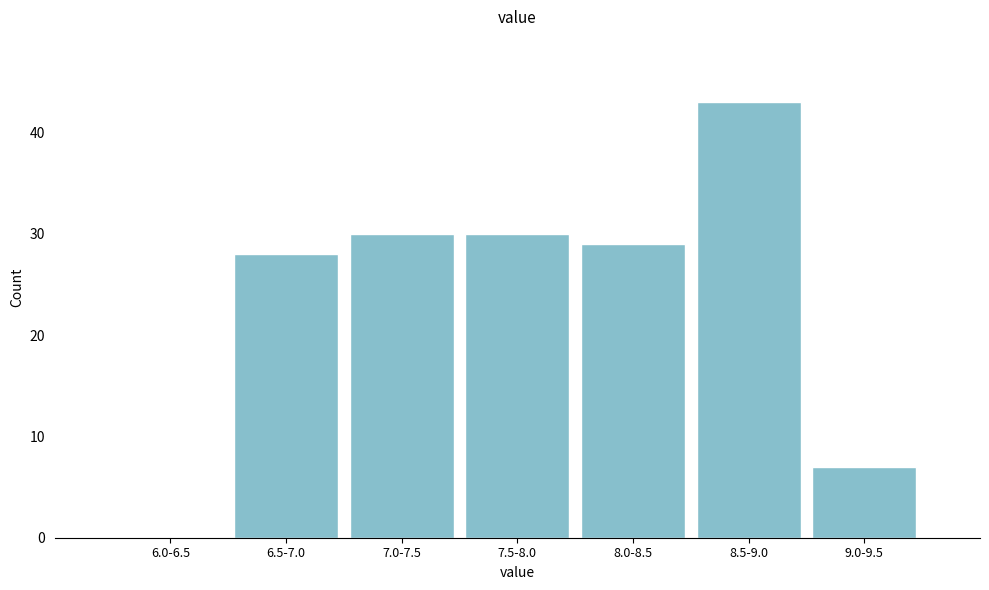

Reading right to left, list all the values displayed in this chart.

9.0-9.5=7	8.5-9.0=43	8.0-8.5=29	7.5-8.0=30	7.0-7.5=30	6.5-7.0=28	6.0-6.5=0